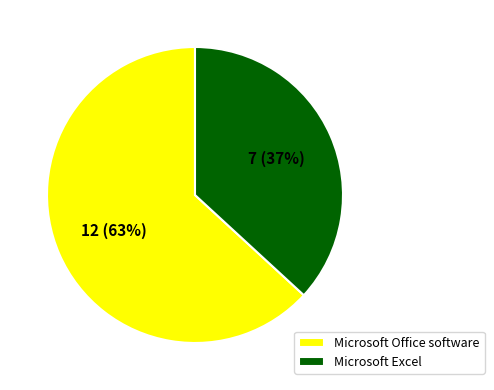

To the nearest percent, what is the average slice percentage?

50%